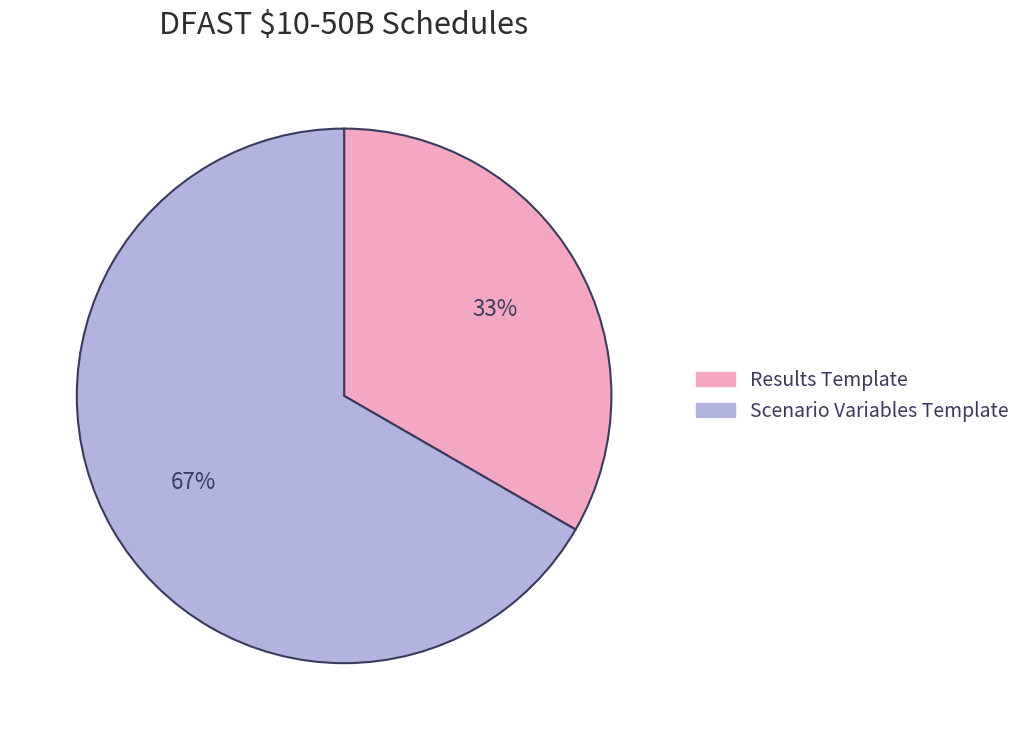

To the nearest percent, what is the average slice percentage?

50%